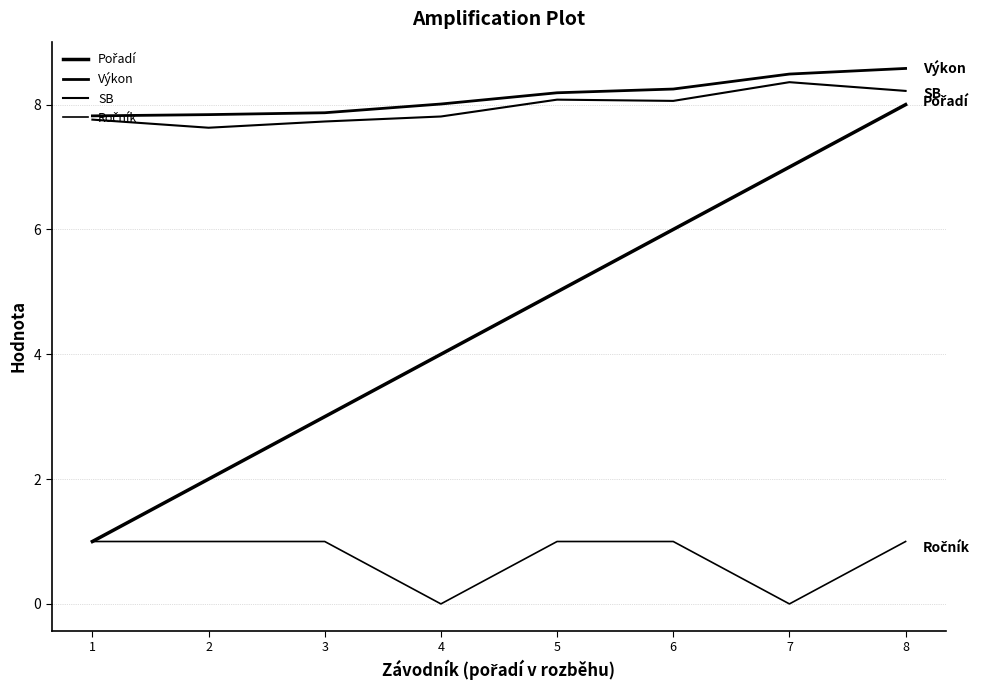

Does the chart have visible grid lines?

Yes